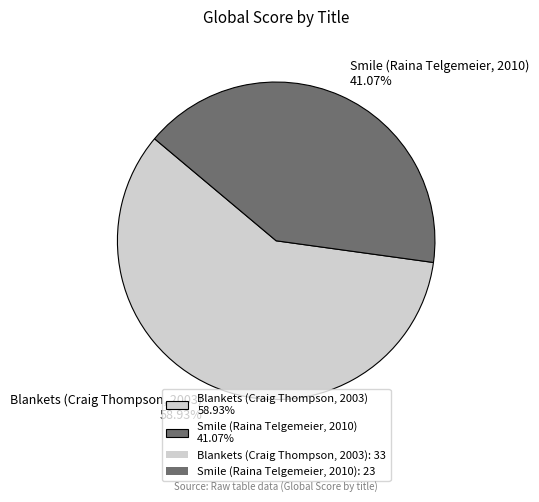

What percentage is the Blankets (Craig Thompson, 2003) slice, to the nearest percent?

59%